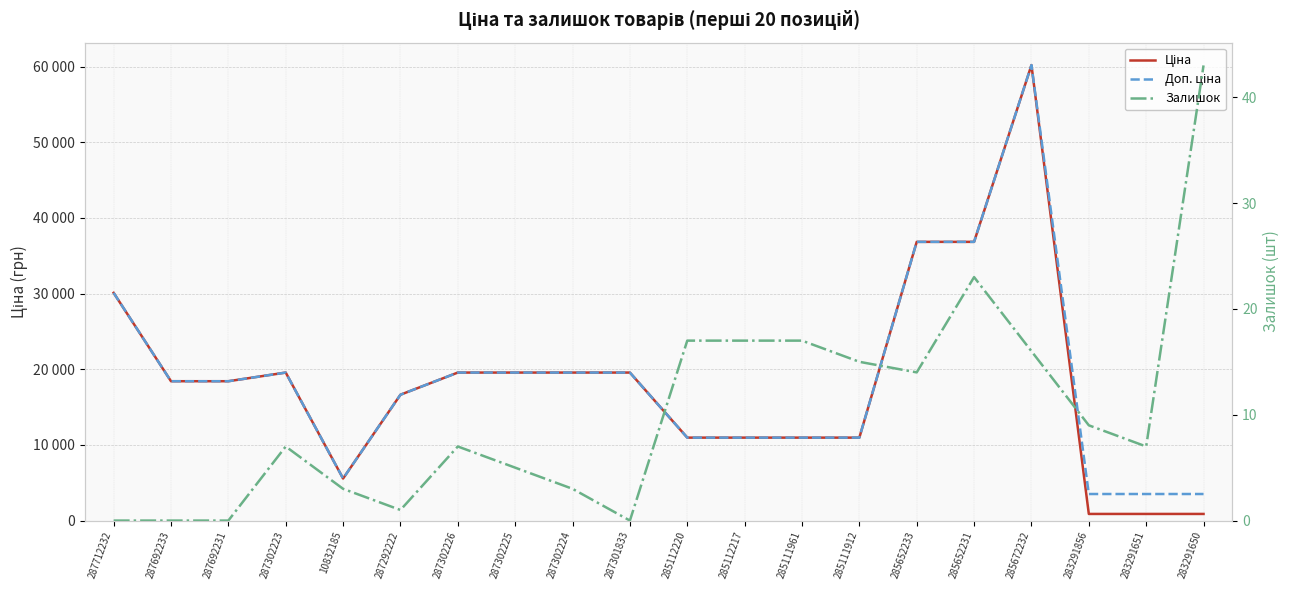

At which category does Залишок reach its first local valley?

287292222